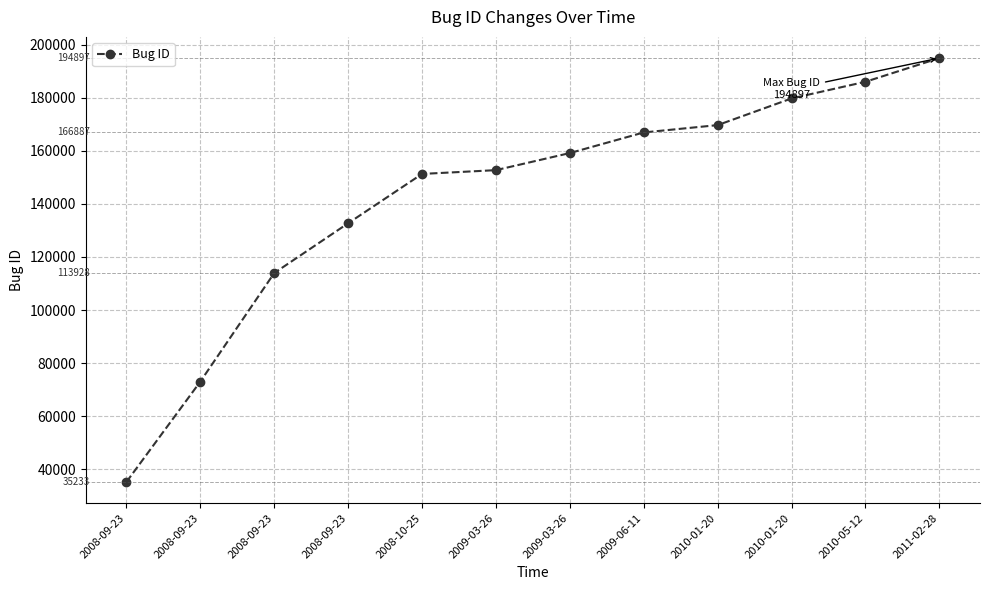

Is it true that the value at 2010-01-20 is 179700?

True